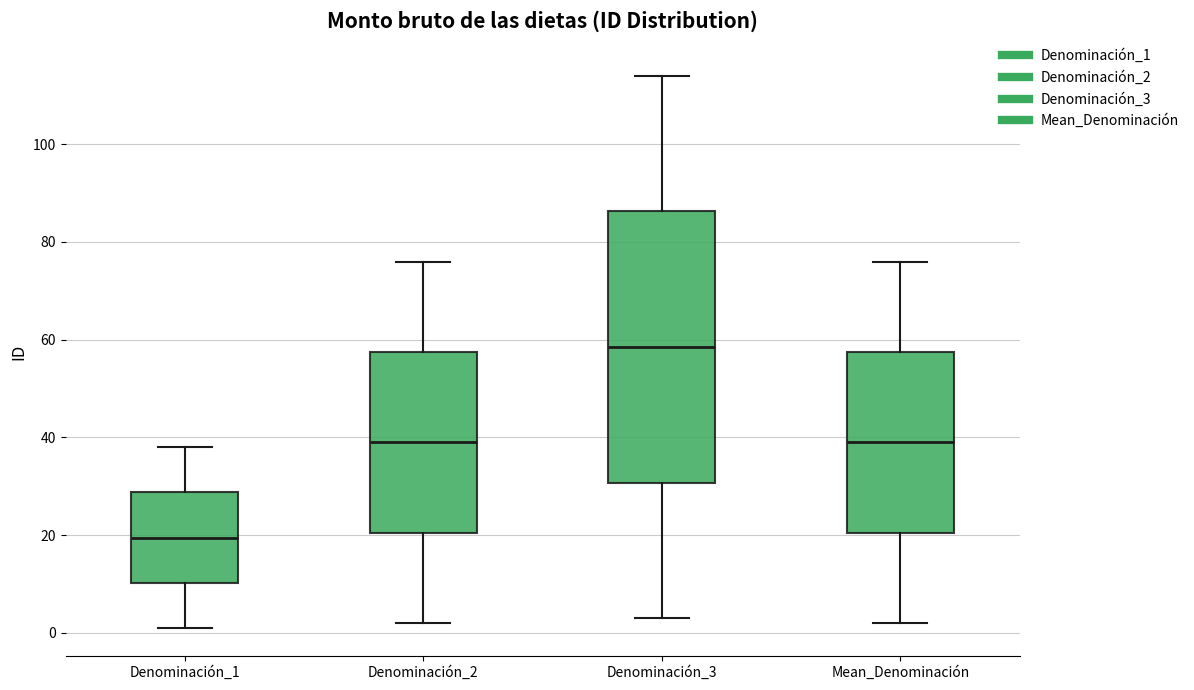

Where is the upper edge of the box for Denominación_2 on the y-axis? The values are not printed on the chart, so give them approximately, as read against the axis.

58